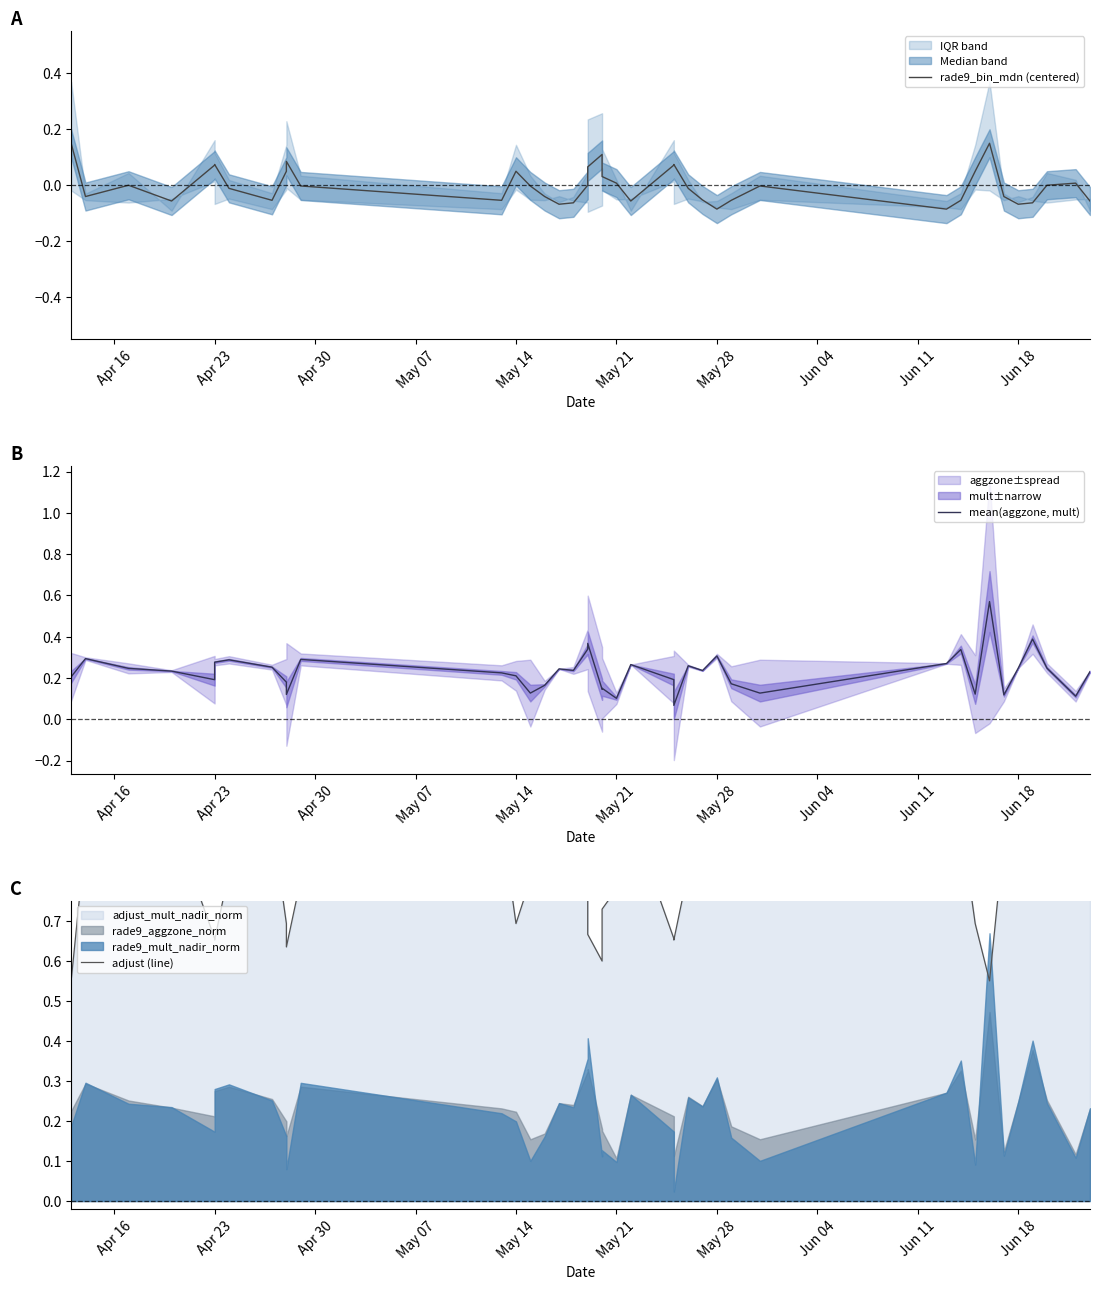

Is this an area chart (filled region under the line)?

No